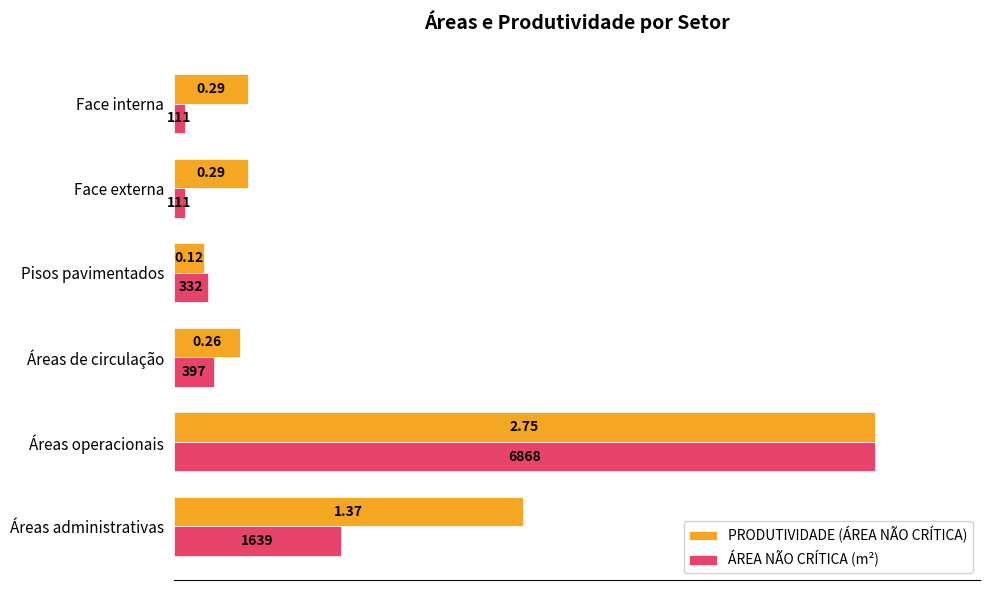

What are all the series names shown in the legend?

PRODUTIVIDADE (ÁREA NÃO CRÍTICA), ÁREA NÃO CRÍTICA (m²)